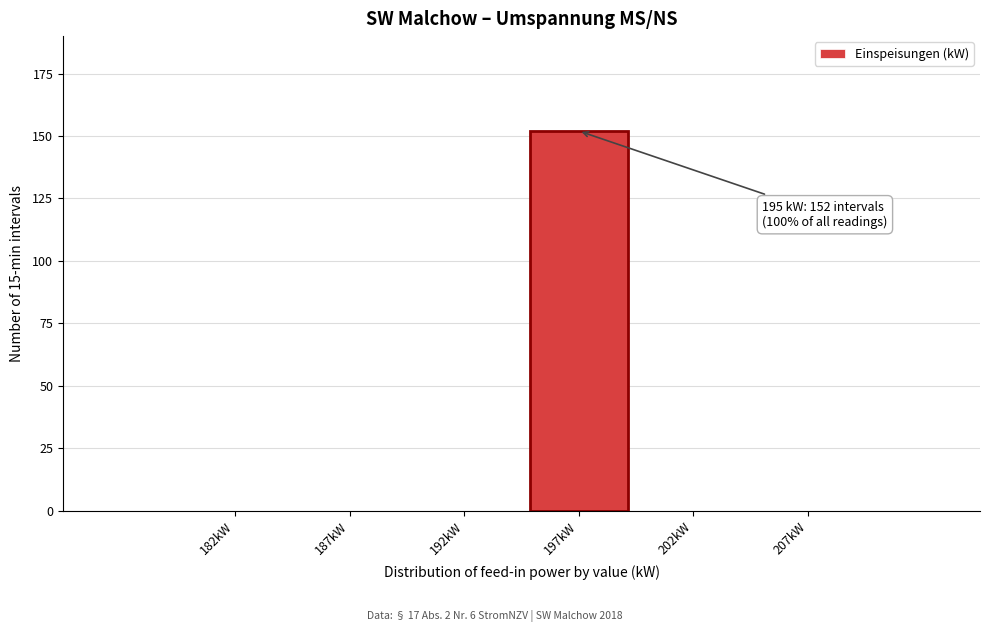

Reading right to left, extract all data points from this chart.

207kW=0	202kW=0	197kW=152	192kW=0	187kW=0	182kW=0